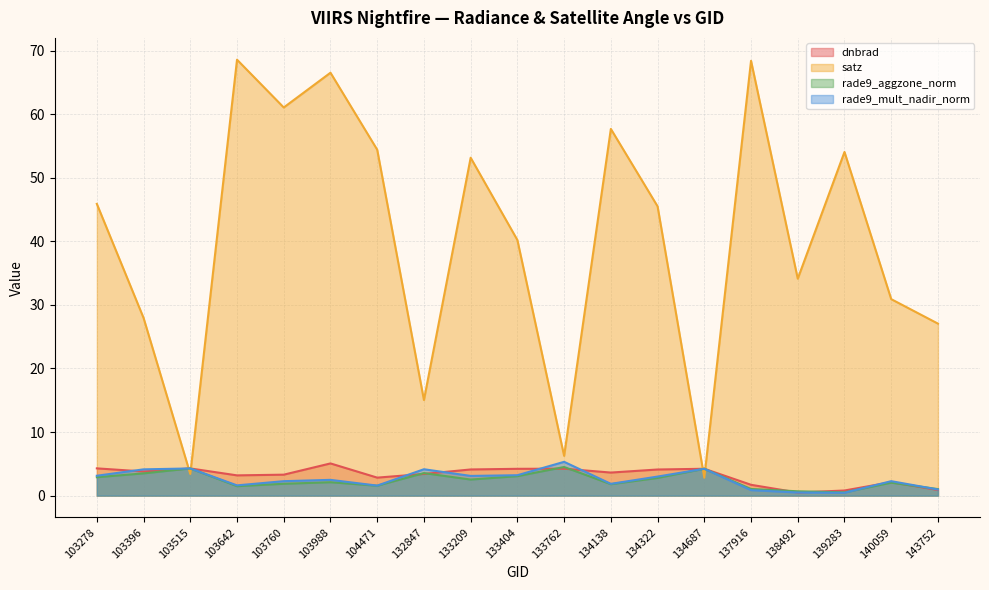

What is the difference between the rade9_aggzone_norm values at 103396 and 103642?

2.0